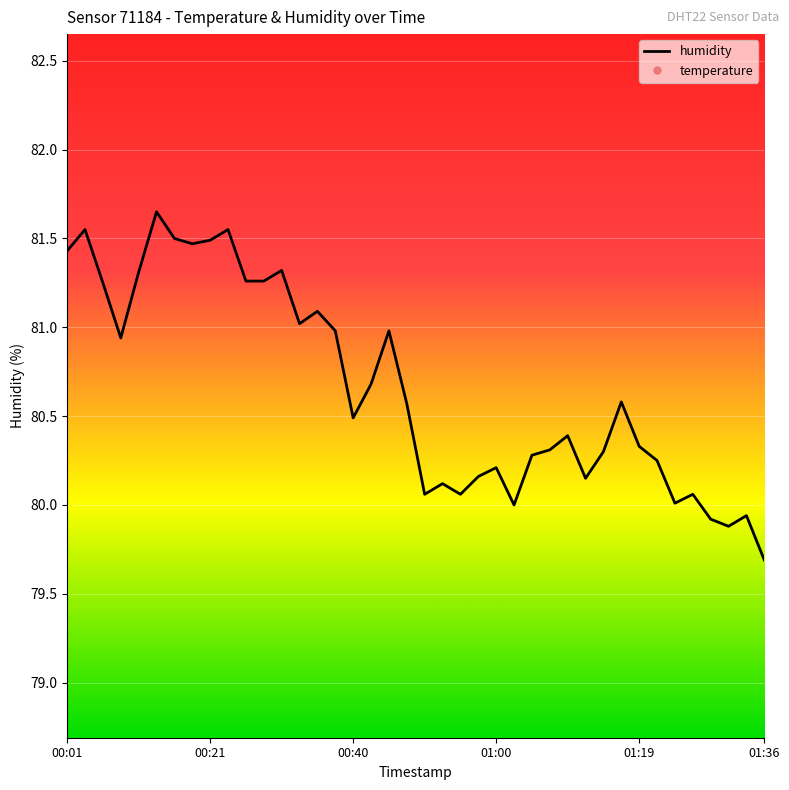

True or false: temperature and humidity intersect in this chart.

False